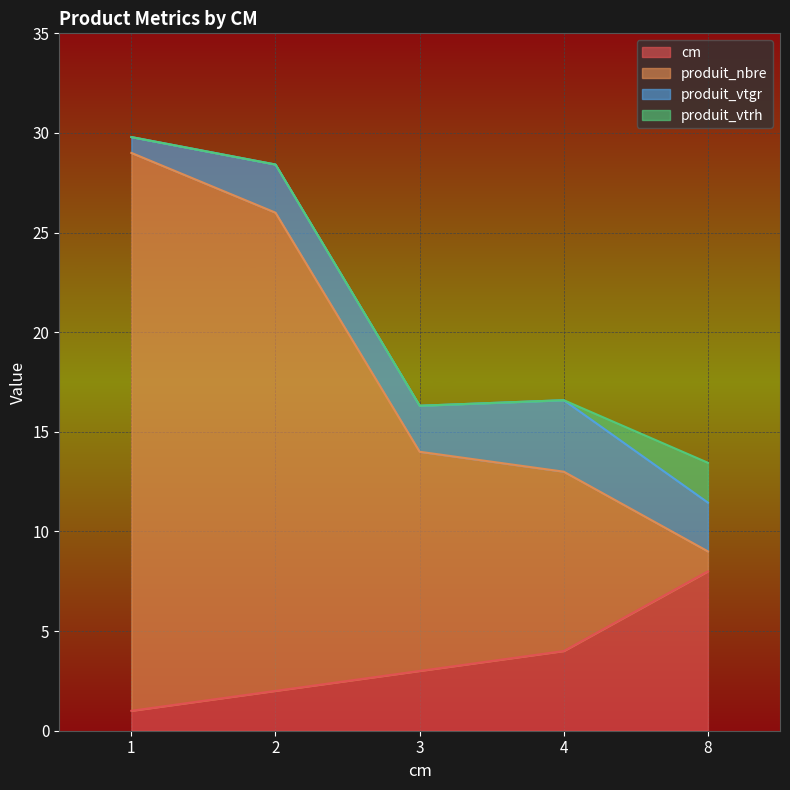

How many data points does each series have?

5